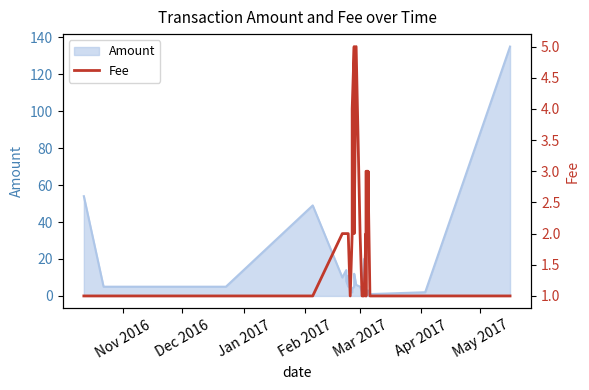

What is the average value?

1.7